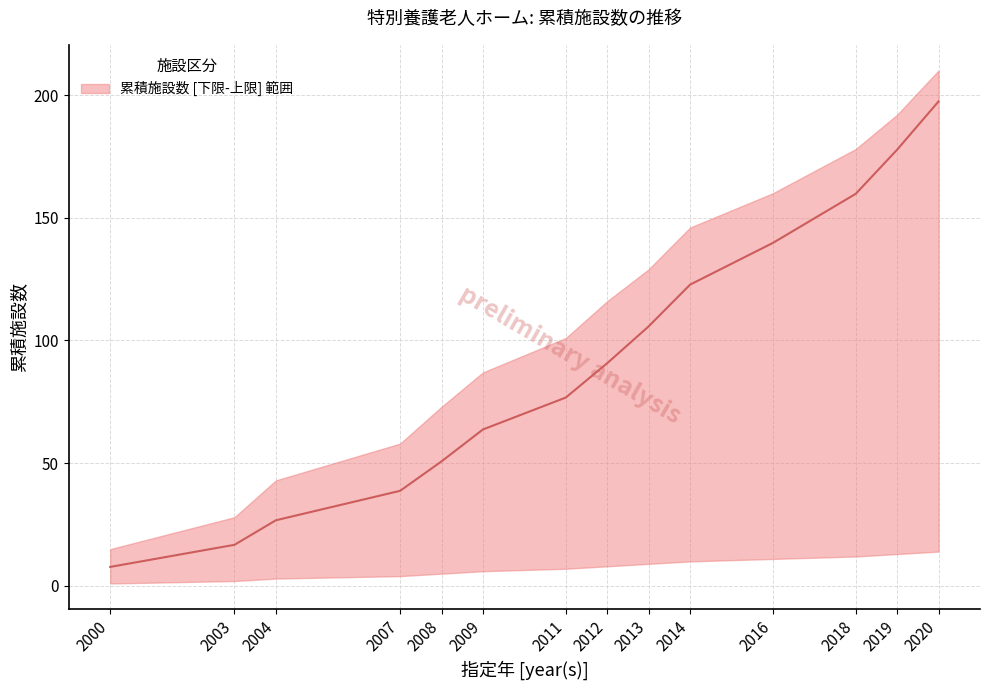

What is the value of the 5th point from the left?

50.8